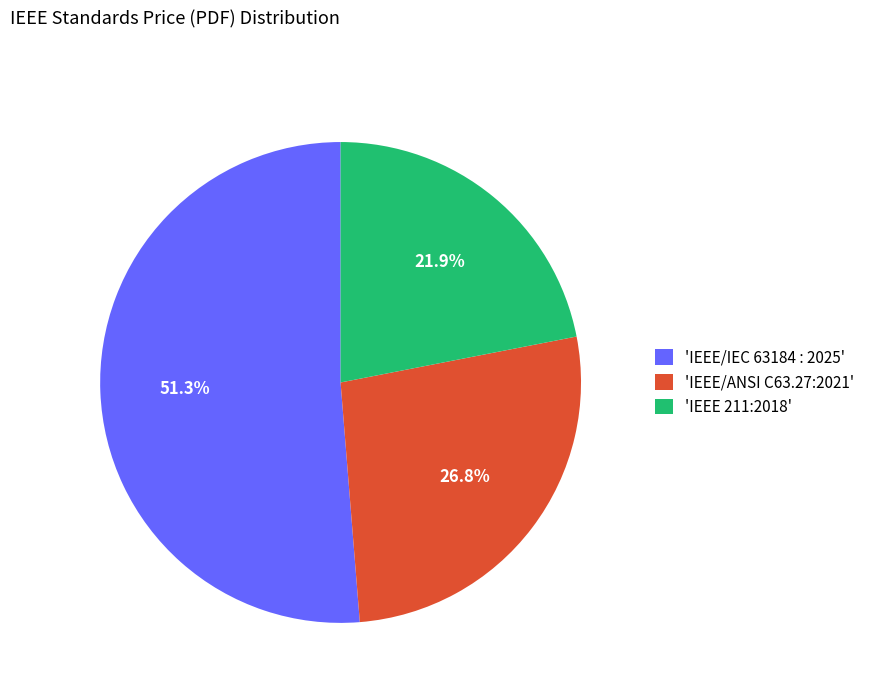

Is the sum of 'IEEE/ANSI C63.27:2021' and 'IEEE 211:2018' greater than half?

No